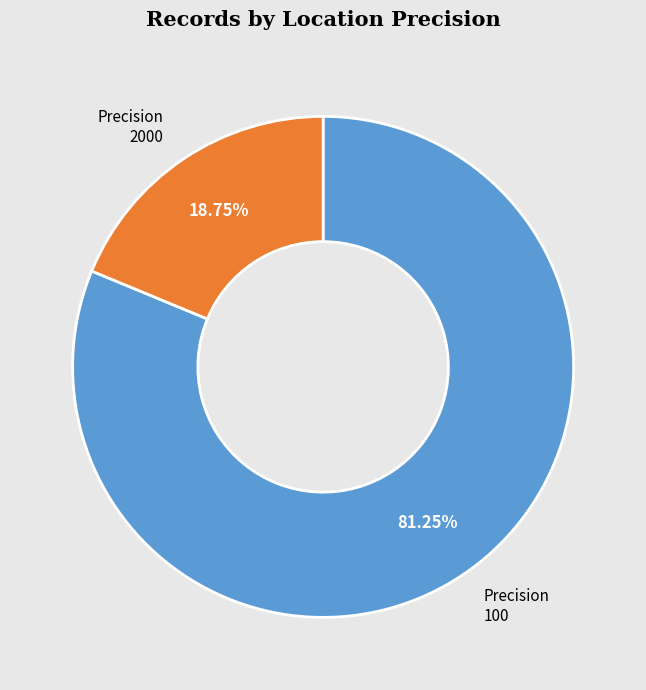

Is there a majority slice in this chart?

Yes